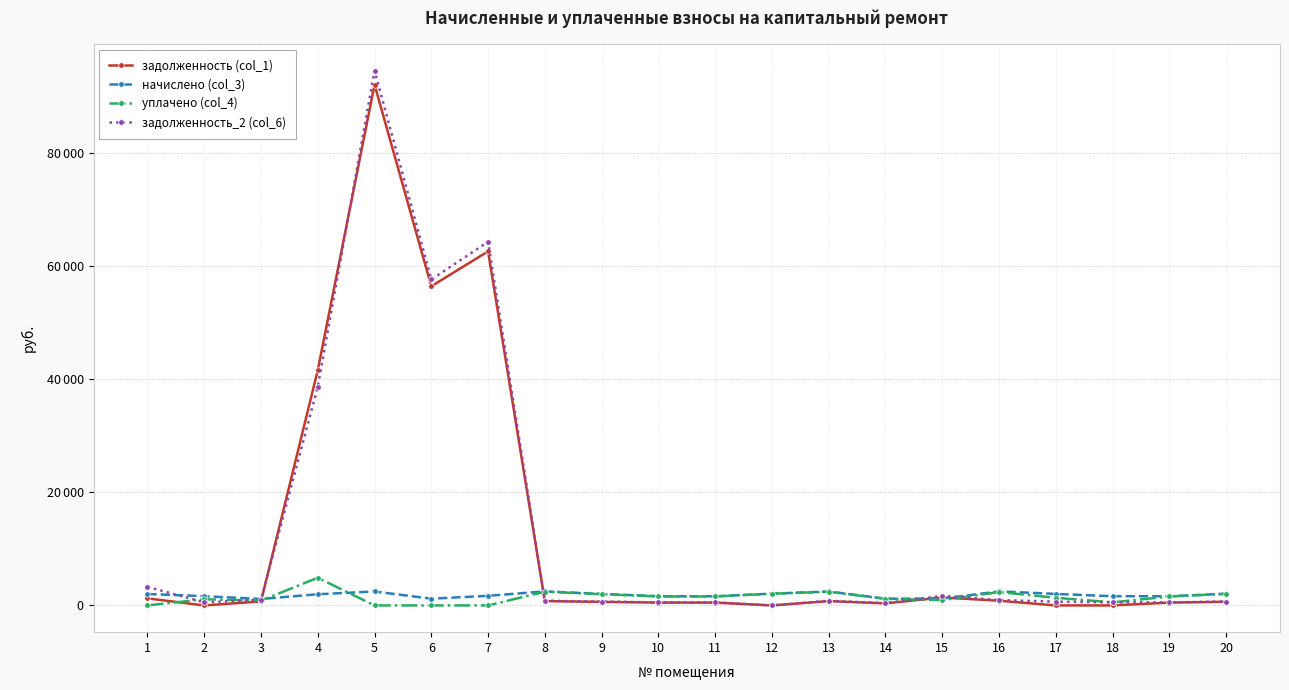

True or false: начислено (col_3) has a value of 1628.8 at 10.

True